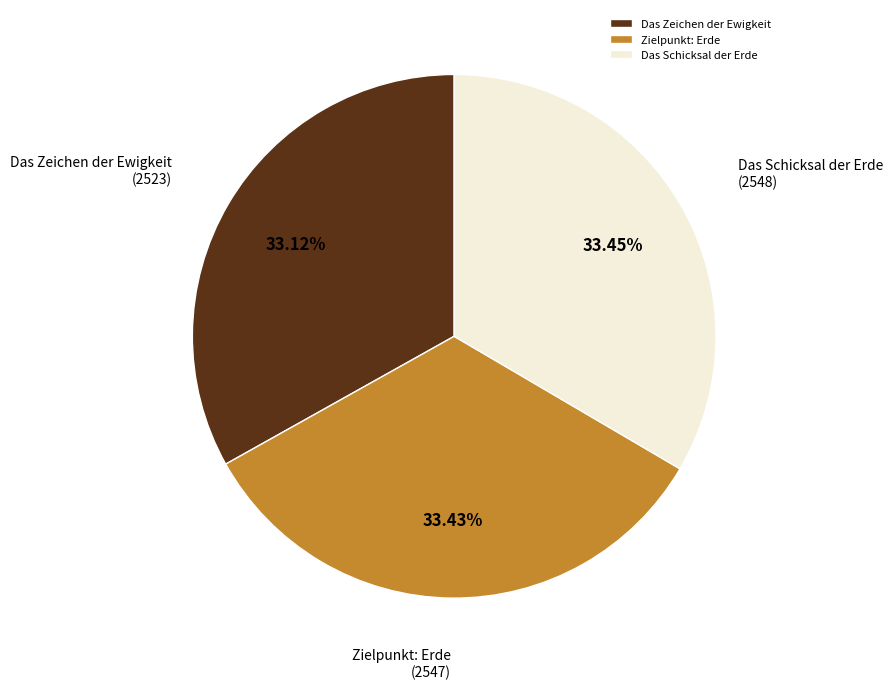

Is the sum of Das Schicksal der Erde and Das Zeichen der Ewigkeit greater than half?

Yes